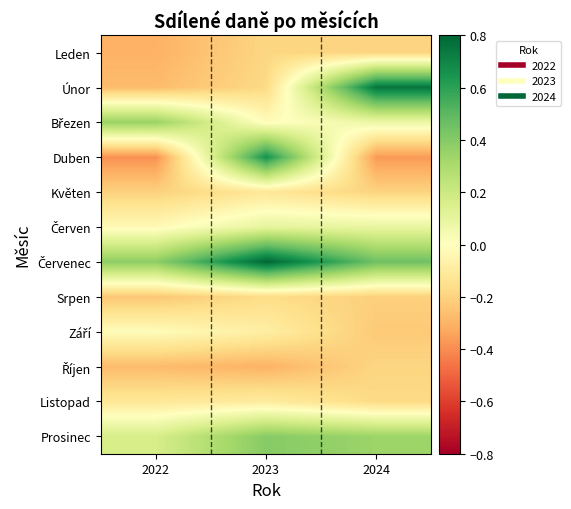

What is the total value across all series at 2024?

0.1